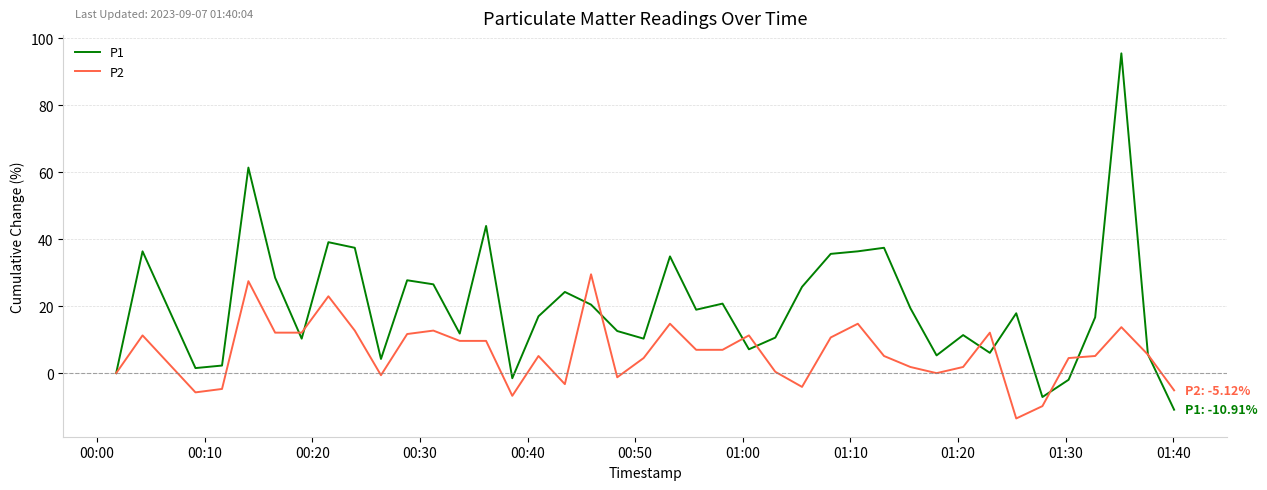

What are all the series names shown in the legend?

P1, P2